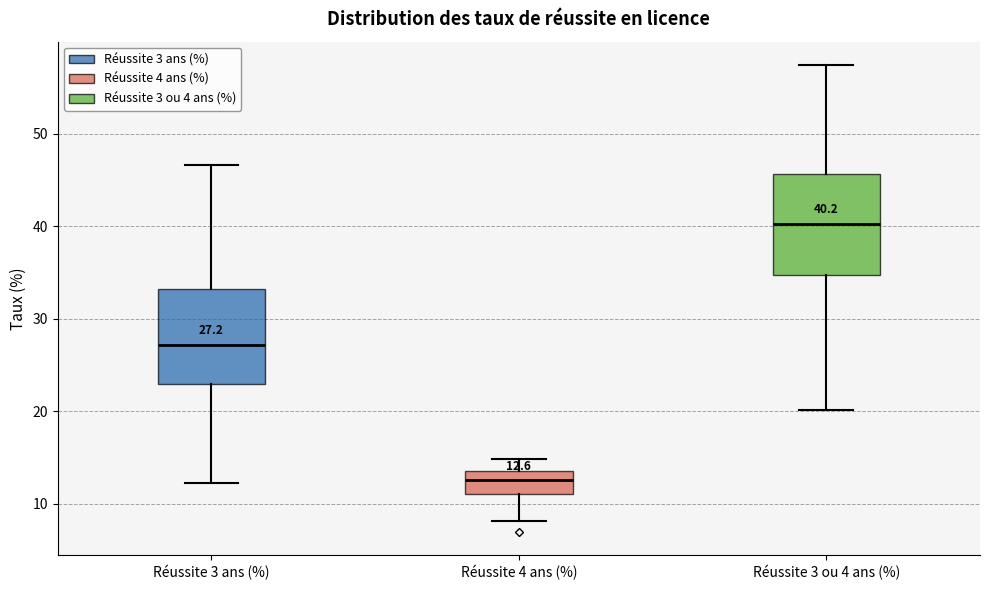

Which box's median line is the lowest?

Réussite 4 ans (%)